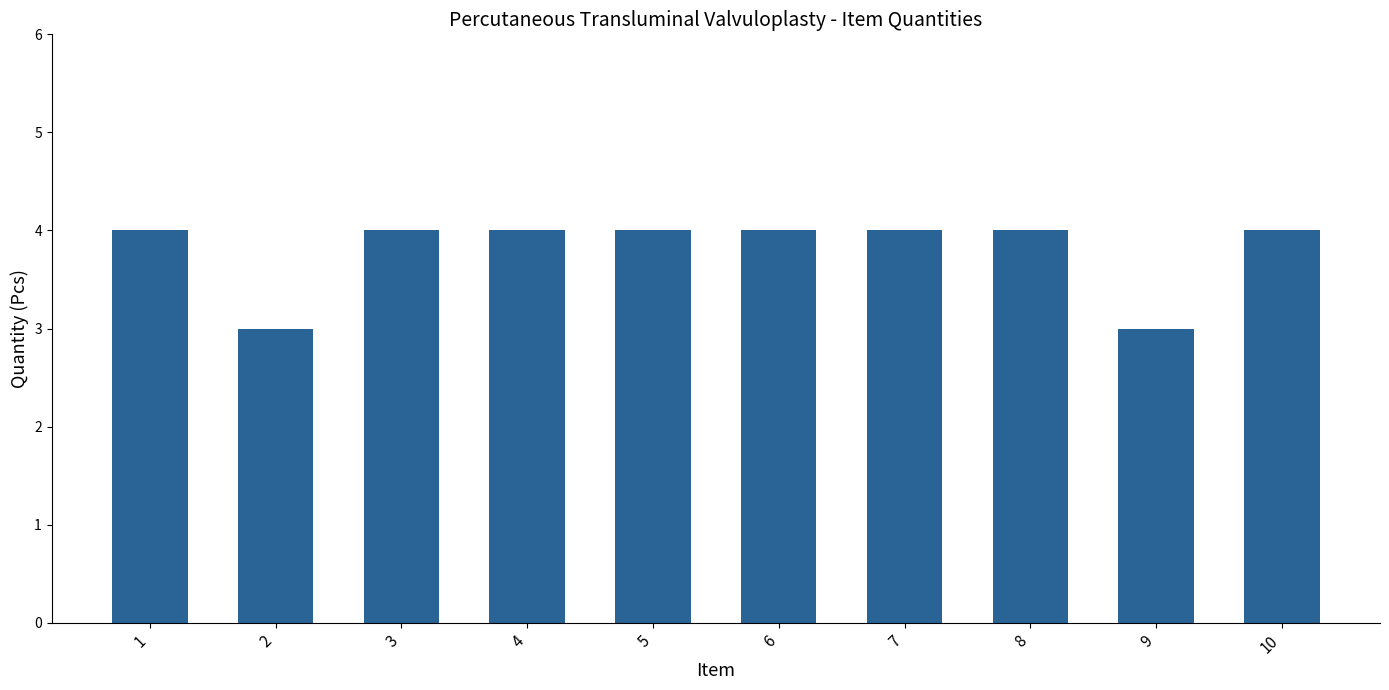

What is the smallest value displayed?

3